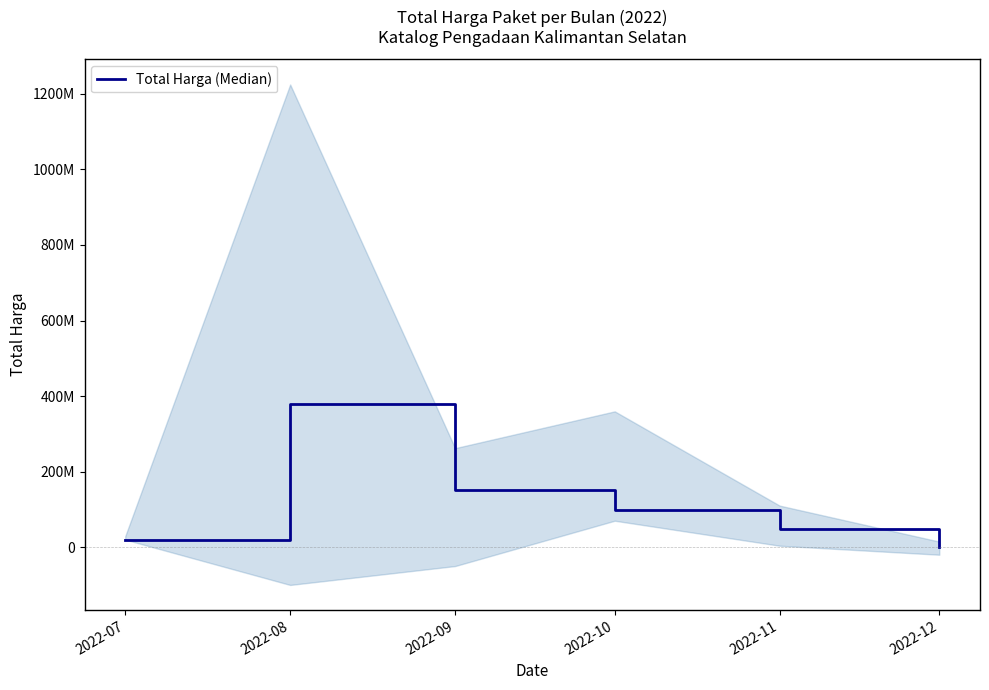

The chart shows a value of 22100805 at 2022-10. True or false?

False